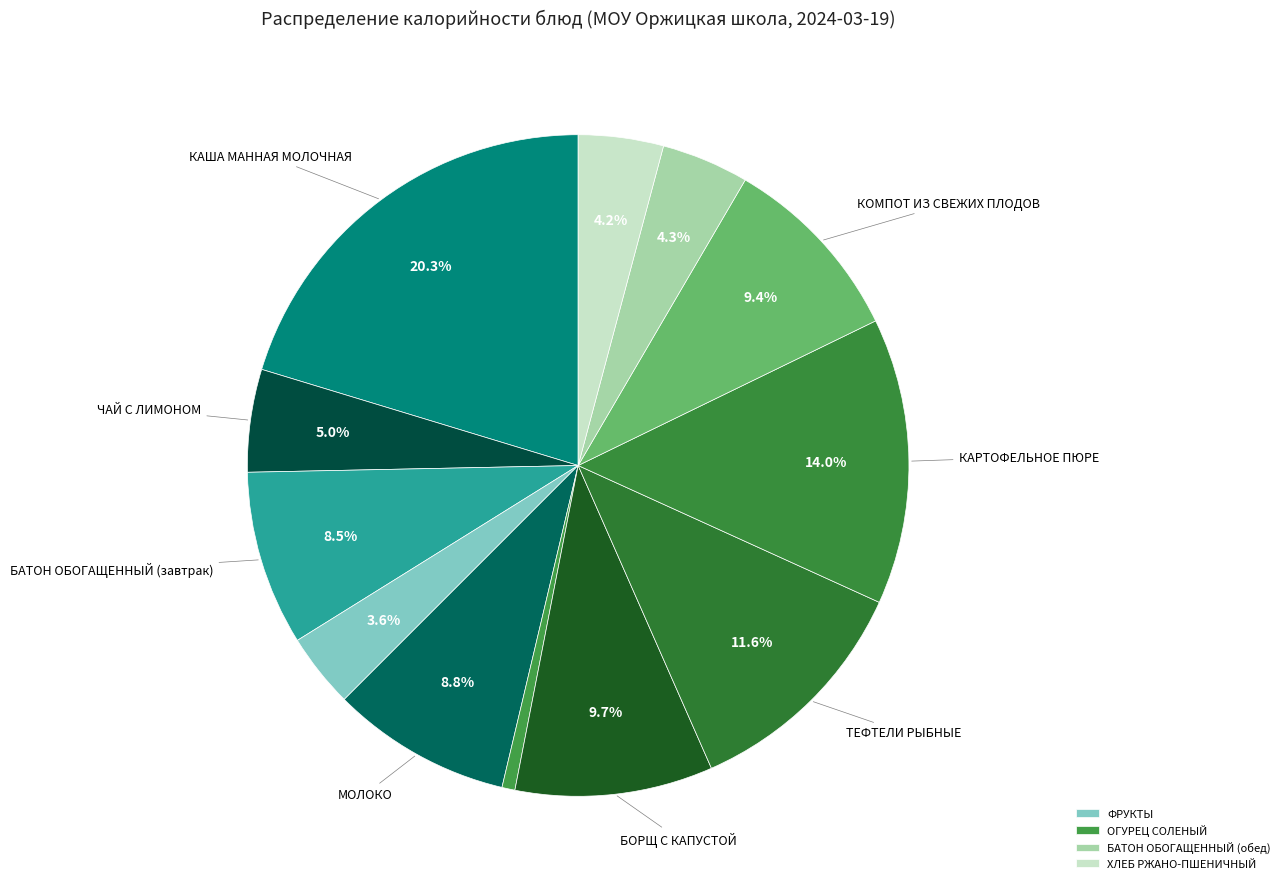

Rank the categories by value from lowest to highest.

ОГУРЕЦ СОЛЕНЫЙ, ФРУКТЫ, ХЛЕБ РЖАНО-ПШЕНИЧНЫЙ, БАТОН ОБОГАЩЕННЫЙ (обед), ЧАЙ С ЛИМОНОМ, БАТОН ОБОГАЩЕННЫЙ (завтрак), МОЛОКО, КОМПОТ ИЗ СВЕЖИХ ПЛОДОВ, БОРЩ С КАПУСТОЙ, ТЕФТЕЛИ РЫБНЫЕ, КАРТОФЕЛЬНОЕ ПЮРЕ, КАША МАННАЯ МОЛОЧНАЯ